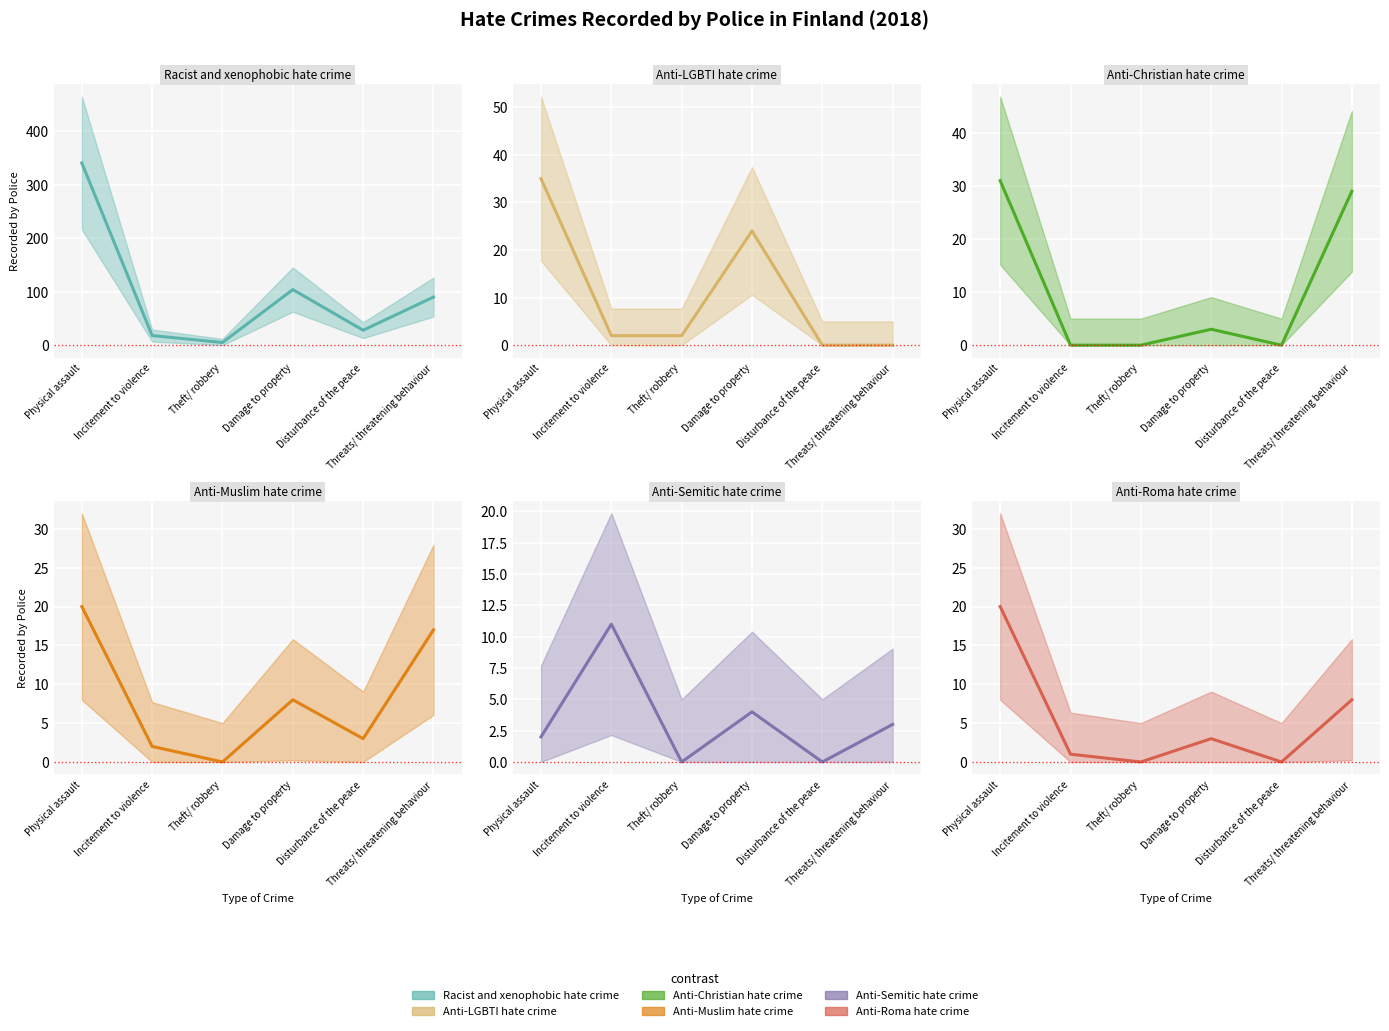

How many interior local peaks does the Anti-Muslim hate crime series have?

1